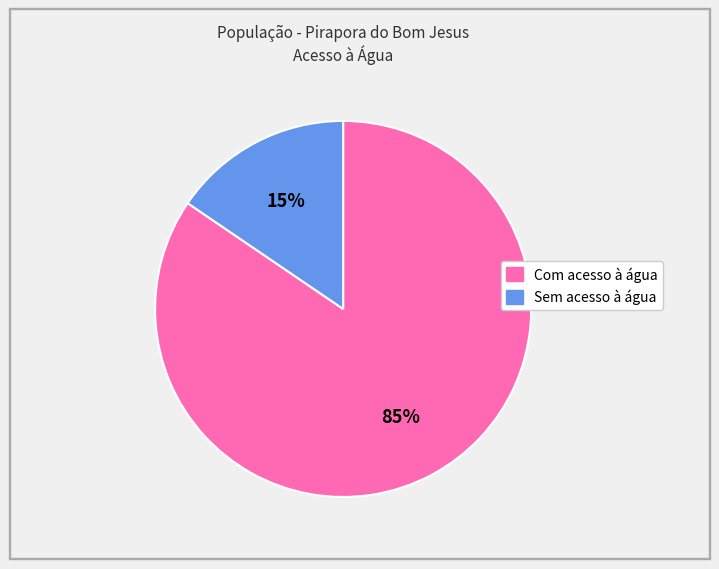

How many slices are in this pie chart?

2